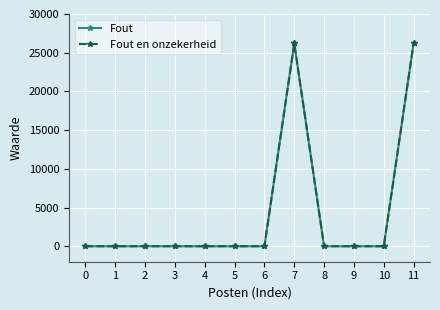

List the series in order of their peak value, highest first.

Fout, Fout en onzekerheid